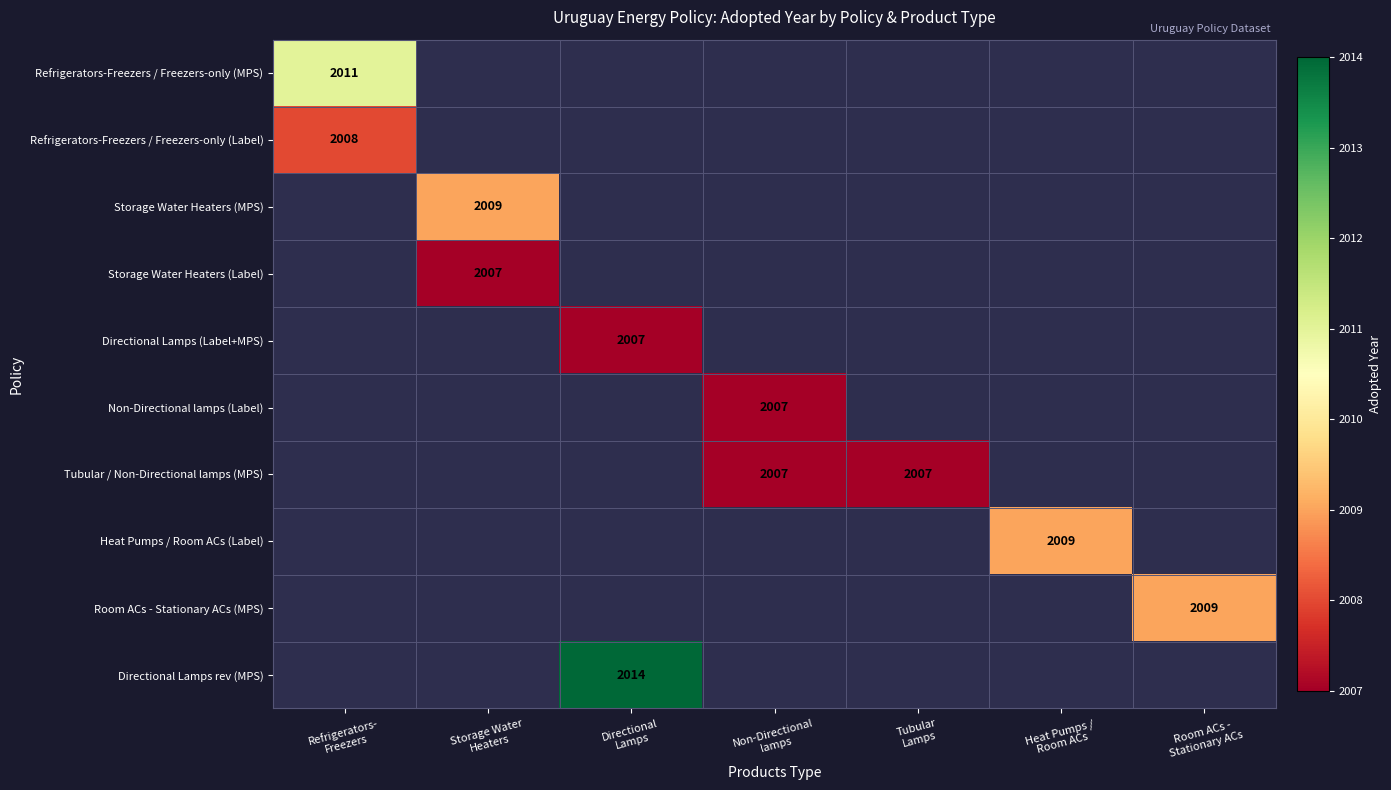

True or false: Directional Lamps rev (MPS) has a value of 0 at Refrigerators- Freezers.

True